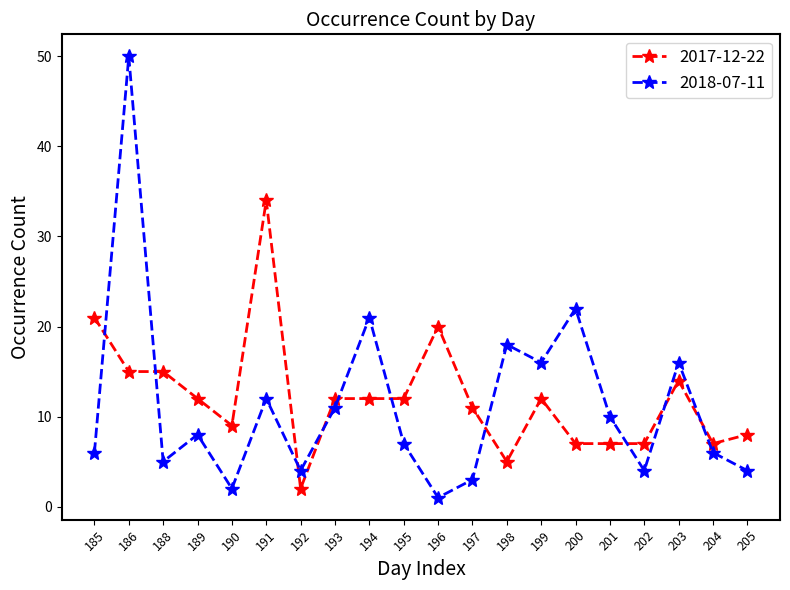

What is the lowest value of the 2018-07-11 series?

1